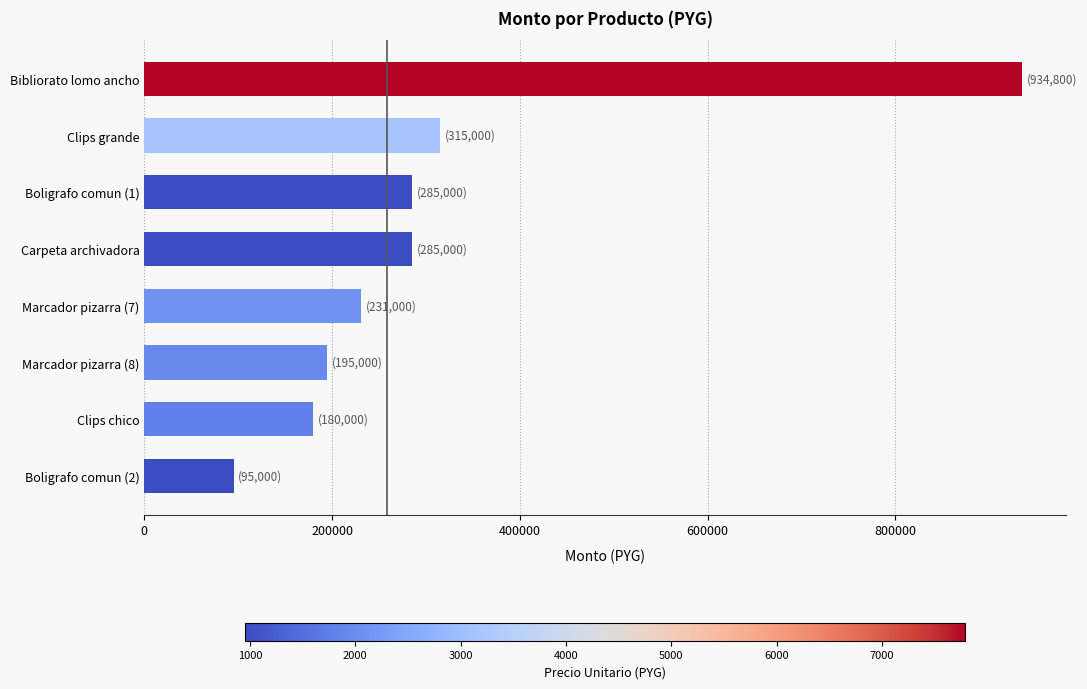

What is the difference between the second highest and minimum values?

220000